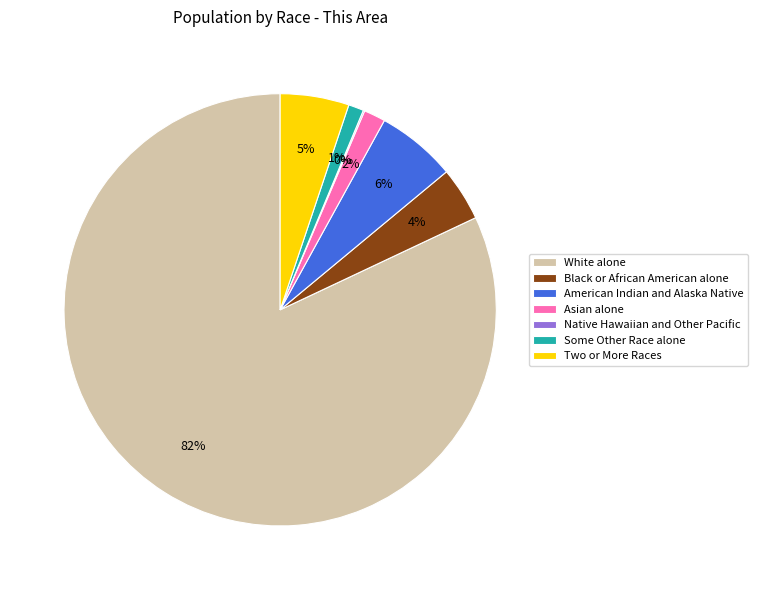

Do Asian alone and American Indian and Alaska Native together represent more than half of the pie?

No